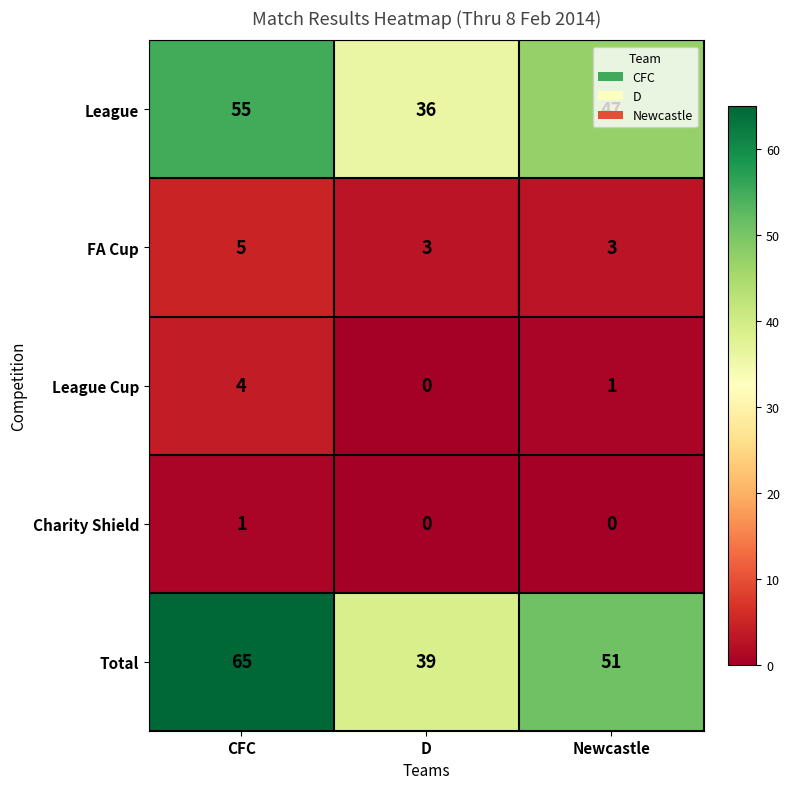

How many series are shown in this chart?

5